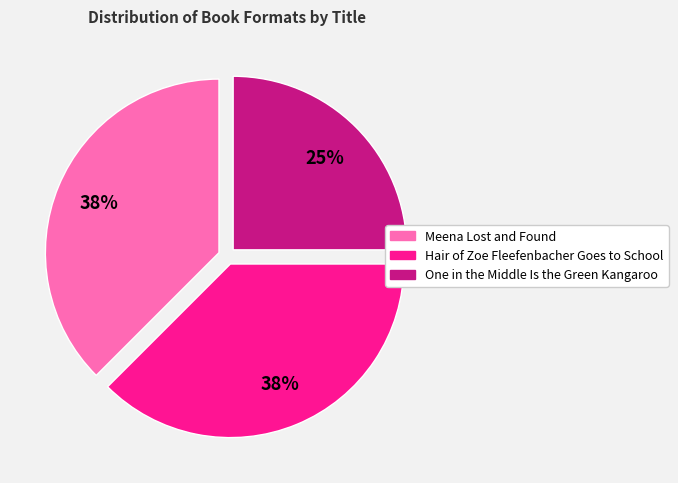

To the nearest percent, what is the average slice percentage?

33%